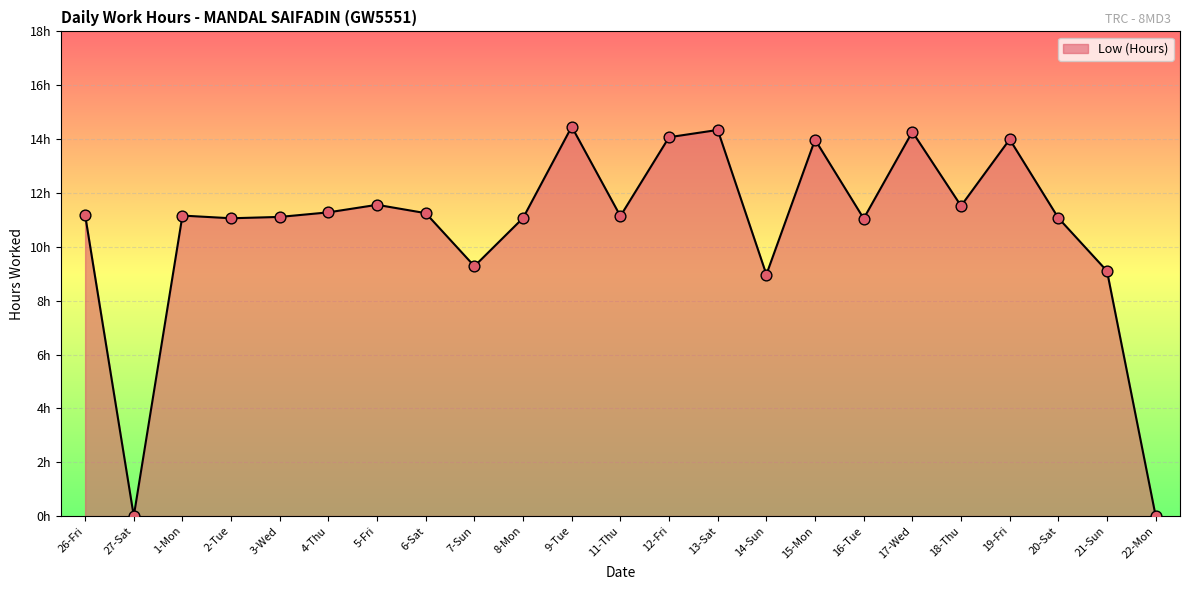

Between 19-Fri and 7-Sun, which is larger?

19-Fri